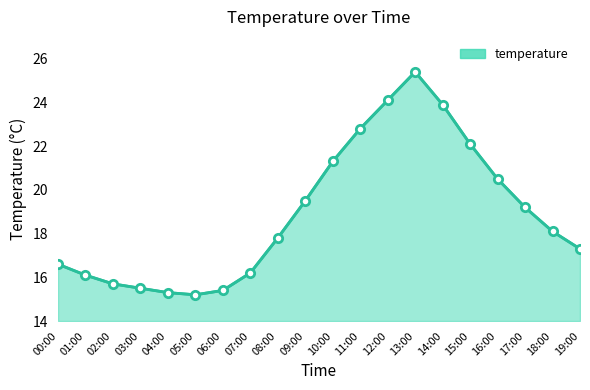

What value does the data have at 04:00?

15.3